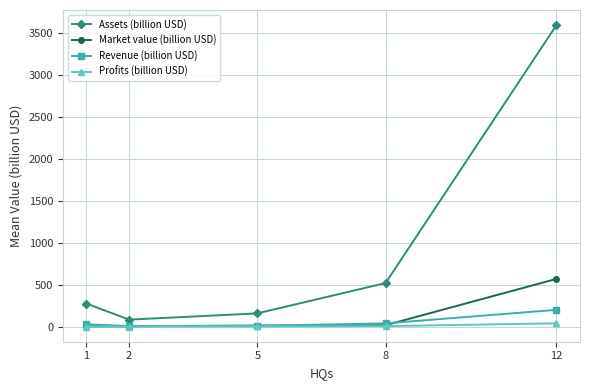

What is the value of the Revenue (billion USD) point at the 2nd from the left?

7.6